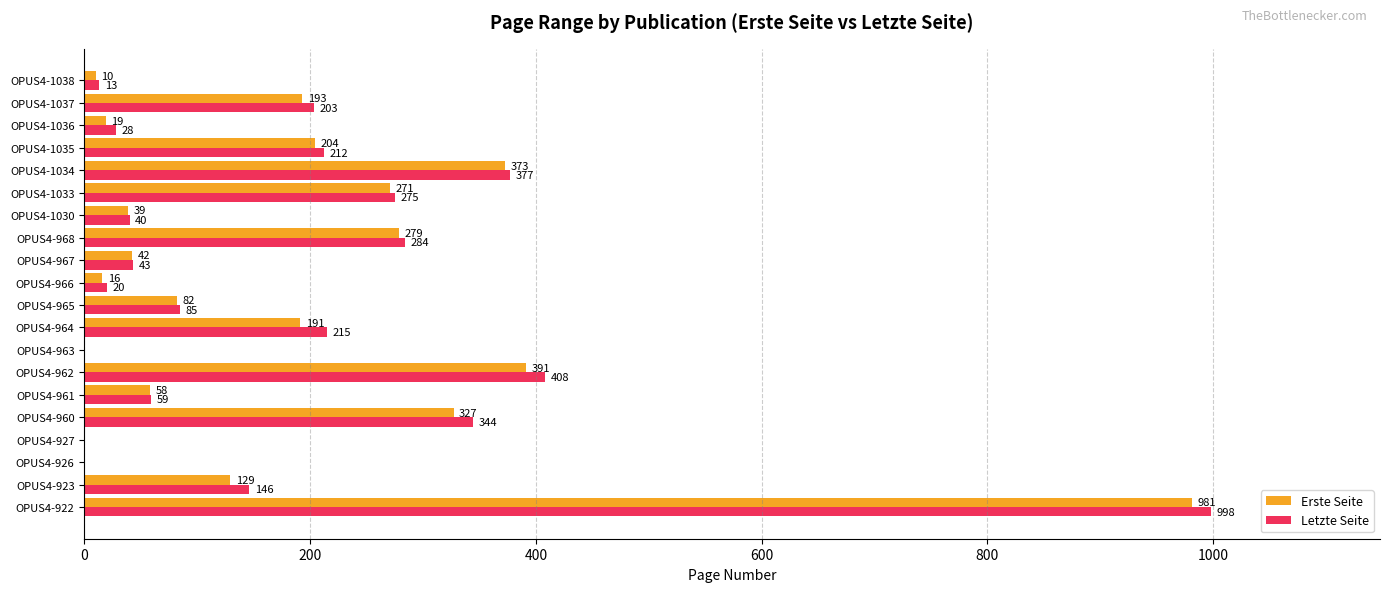

The value of Letzte Seite at OPUS4-1035 is 212. True or false?

True